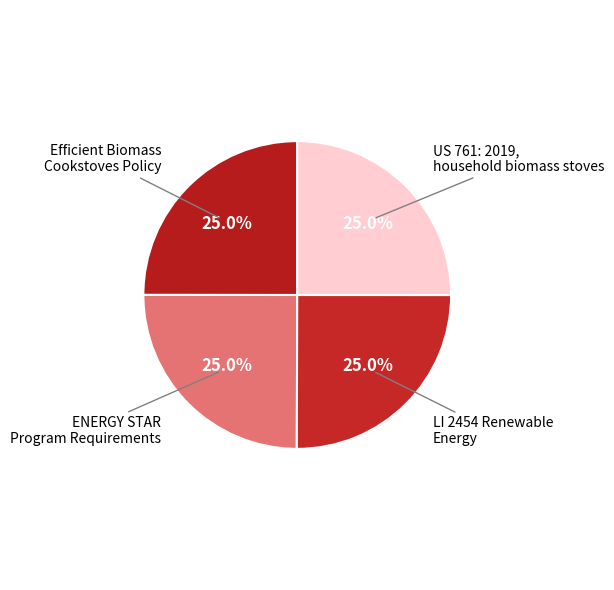

The US 761: 2019, household biomass stoves slice represents 14% of the pie. True or false?

False